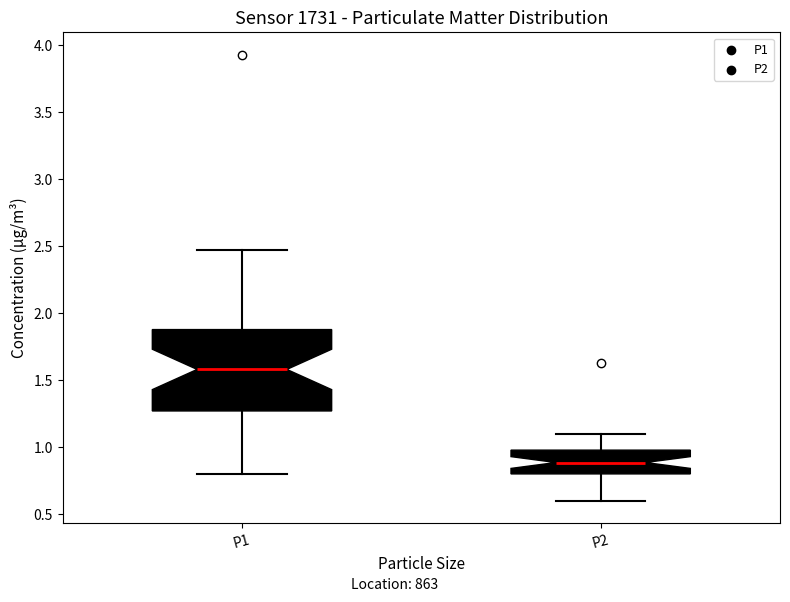

Which box is the tallest, from its lower edge to its upper edge?

P1